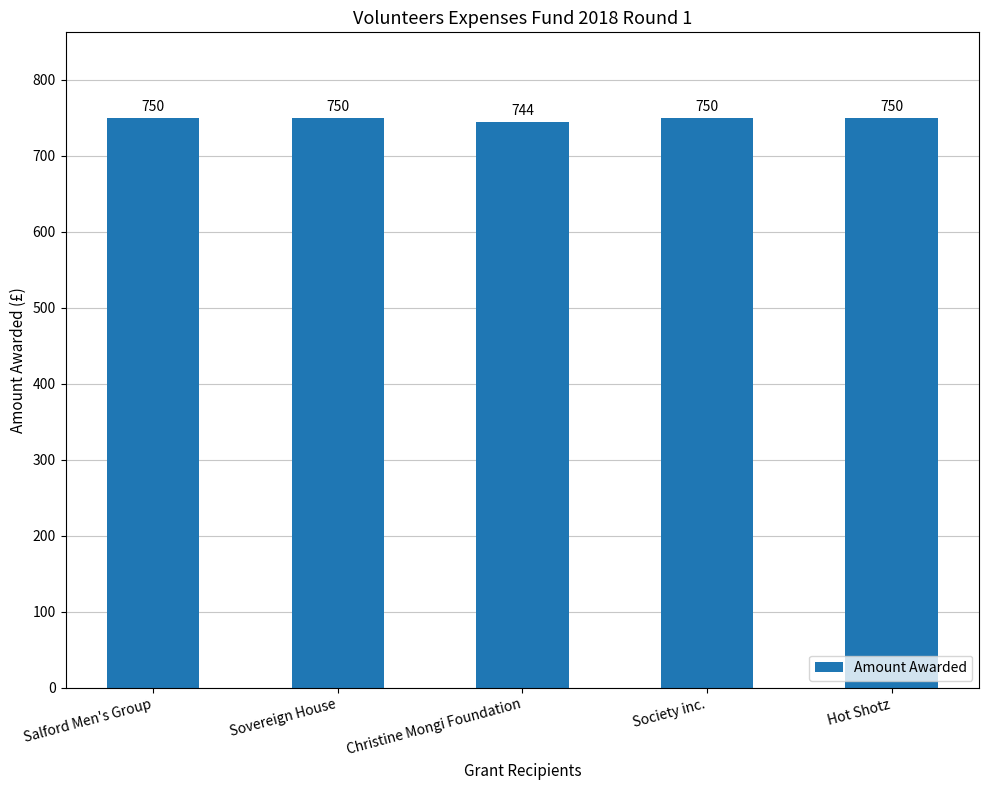

Is it true that the value at Hot Shotz is 404?

False